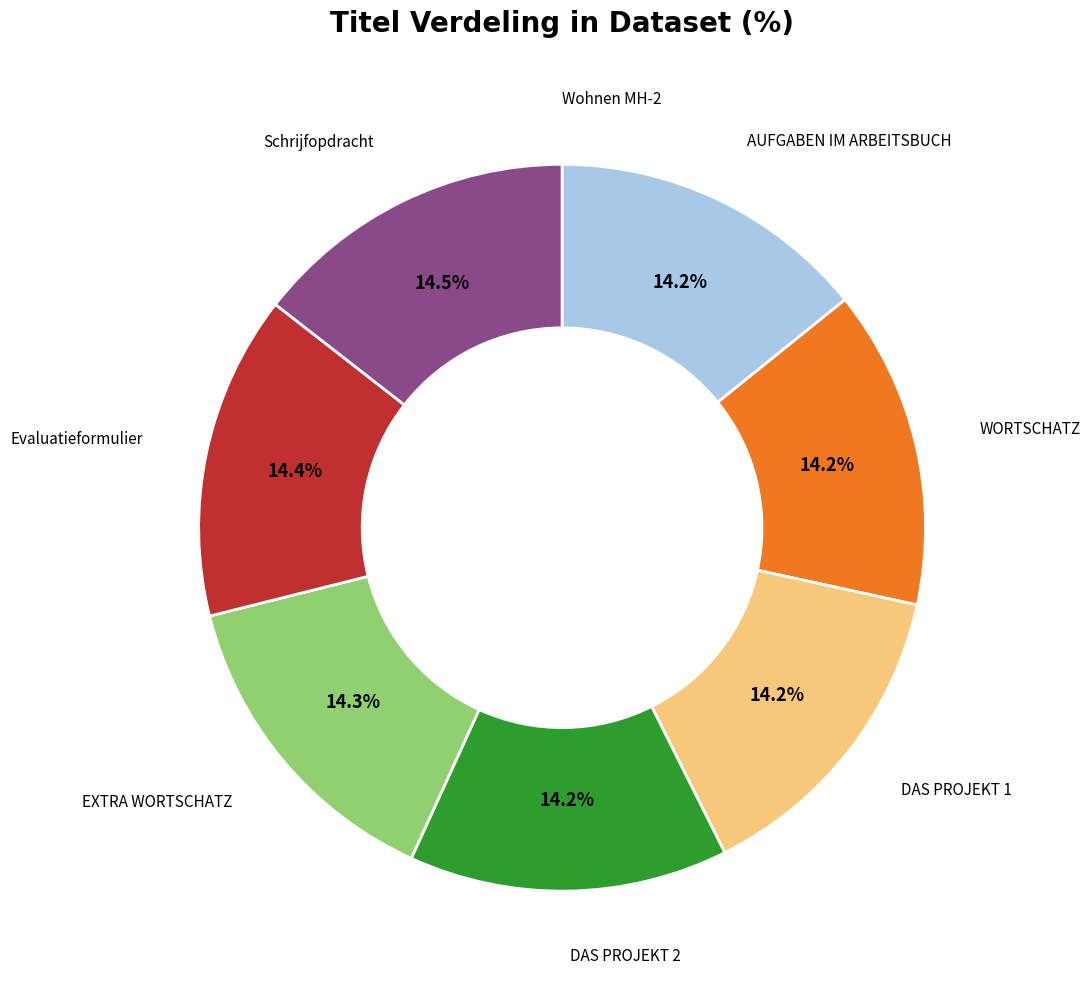

Is there any slice that represents more than half of the pie?

No